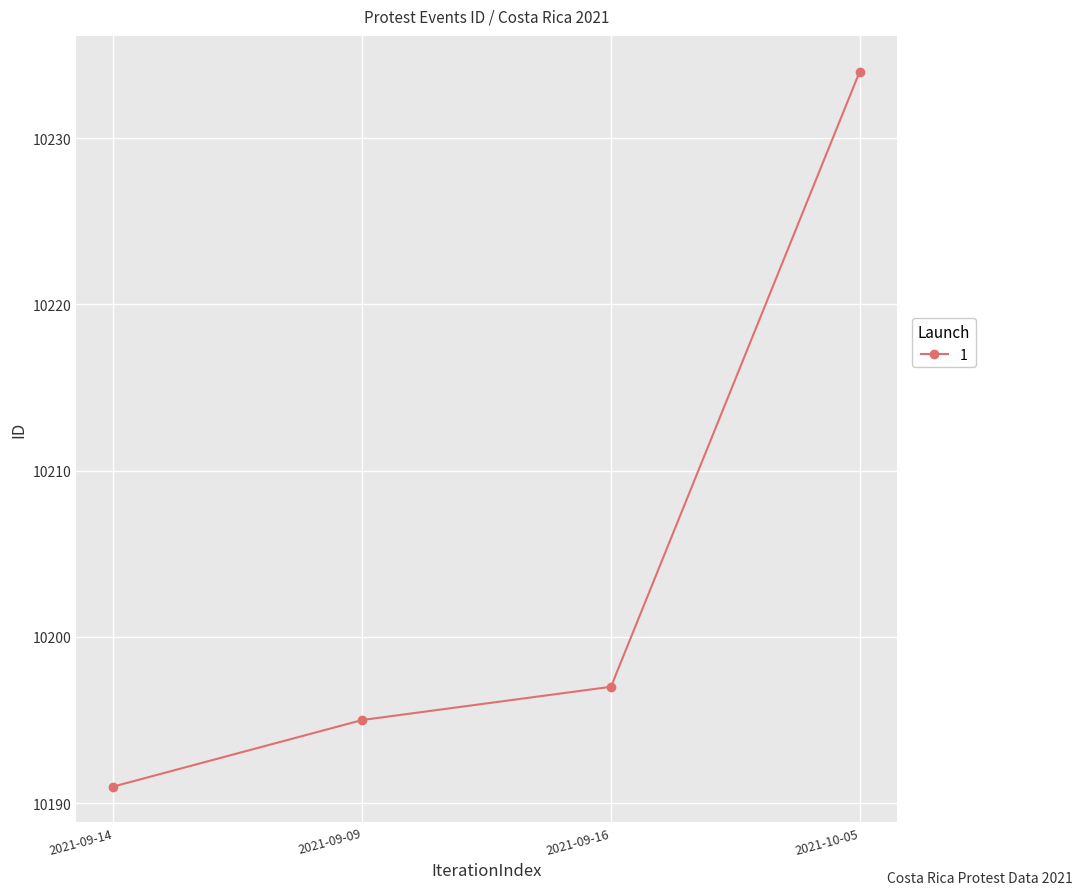

What is the label of the 2nd point from the left?

2021-09-09